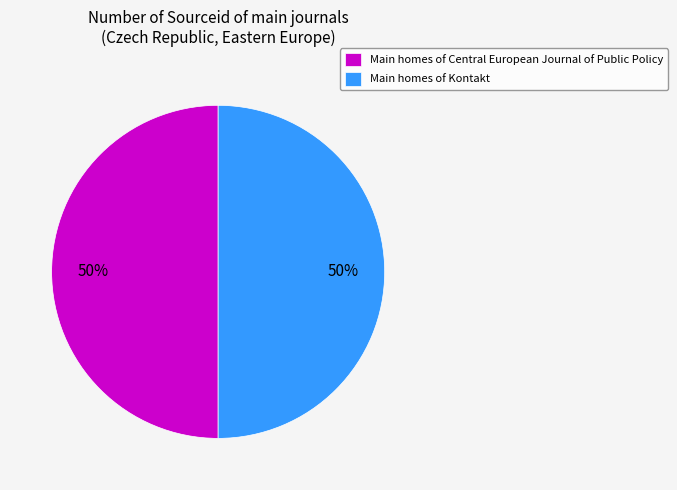

To the nearest percent, what is the average slice percentage?

50%